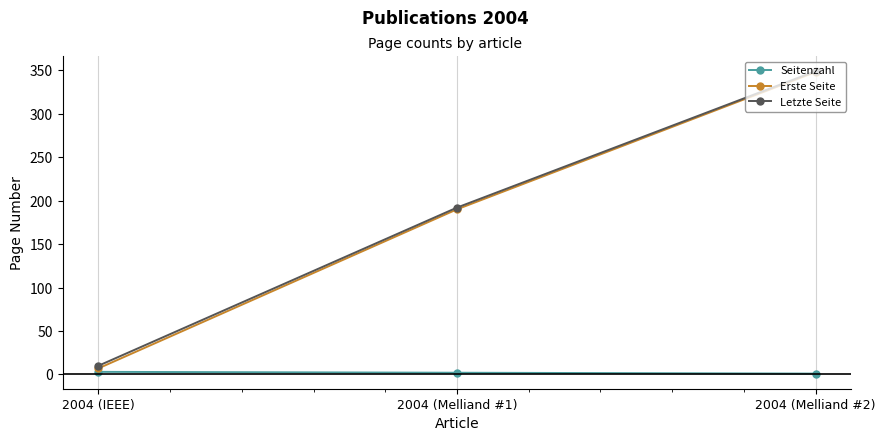

Which series has the widest spread of values?

Erste Seite